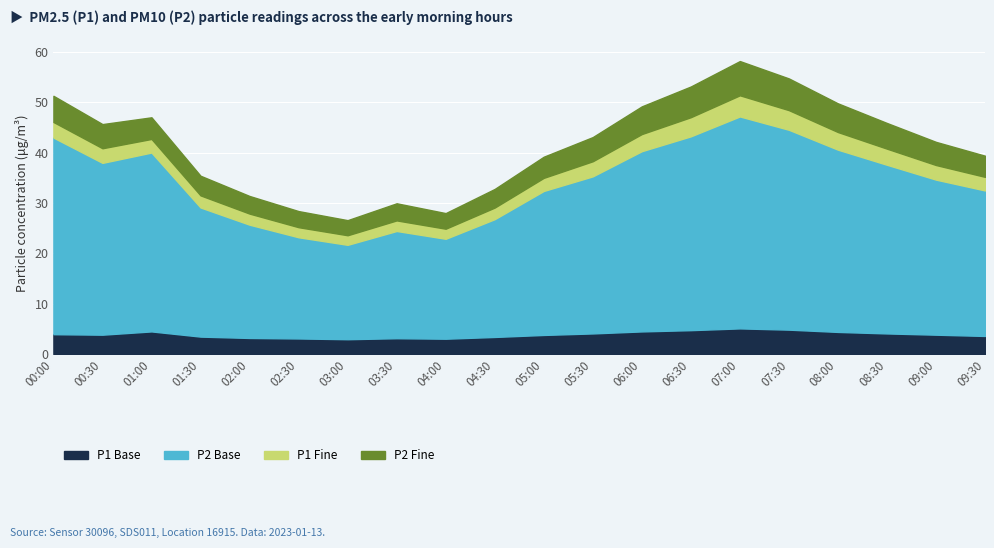

What is the maximum value shown in the chart?

42.1